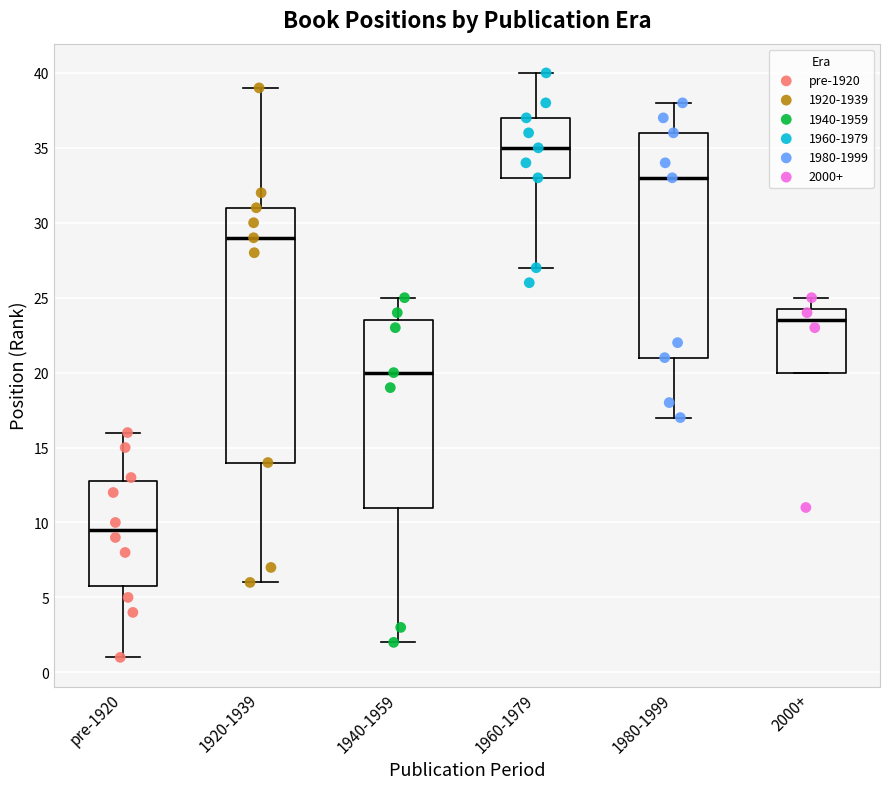

Which box has the highest median line?

1960-1979